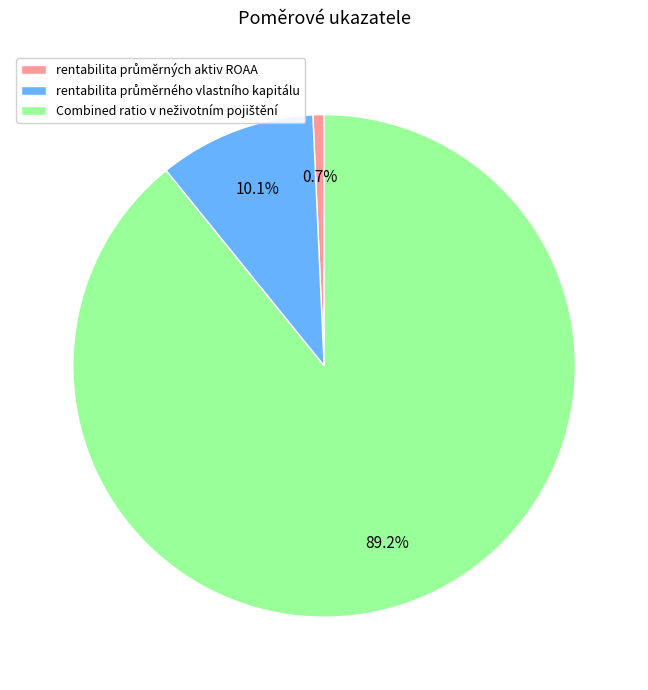

How many segments does this pie chart have?

3